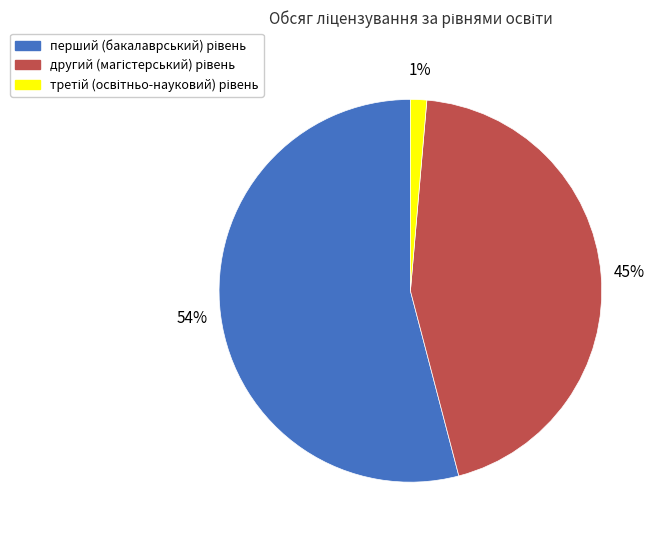

How many segments does this pie chart have?

3